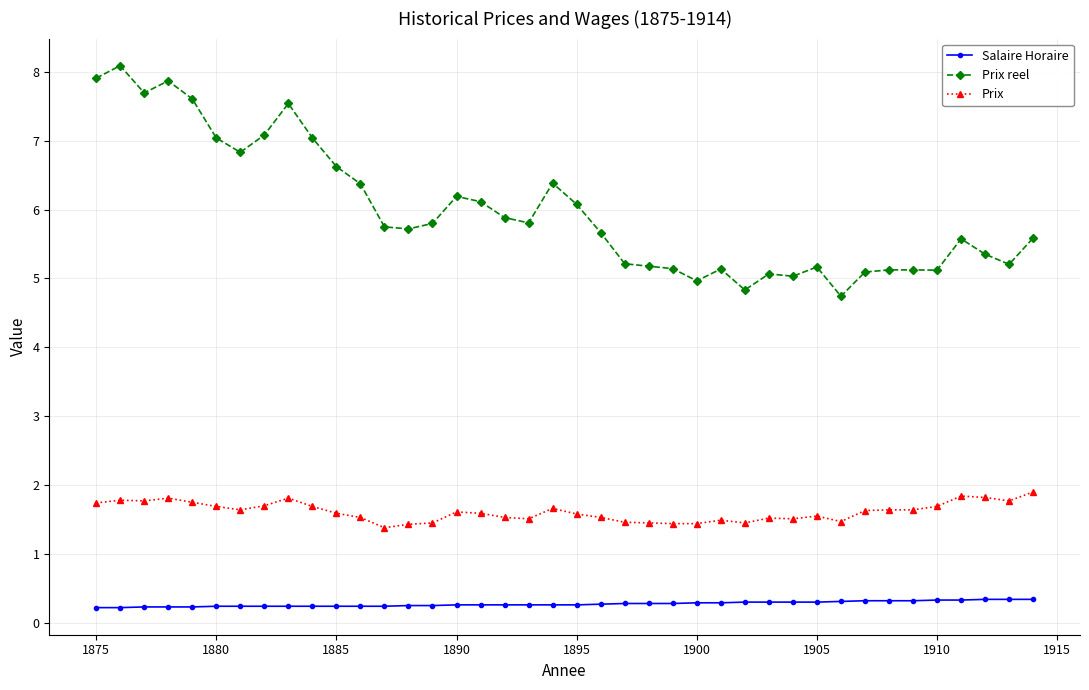

How many lines are shown in the chart?

3